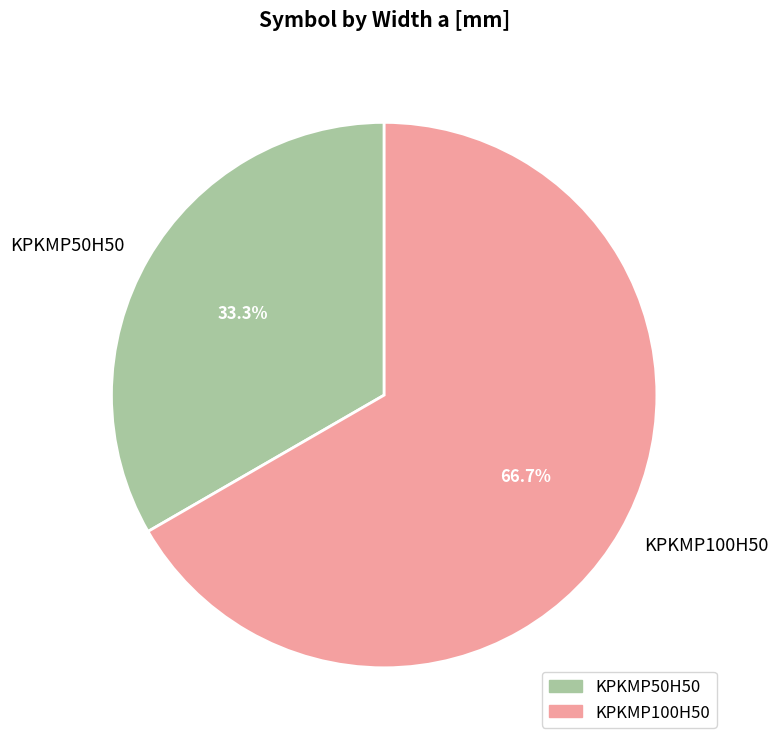

True or false: KPKMP100H50 accounts for 67% of the total.

True